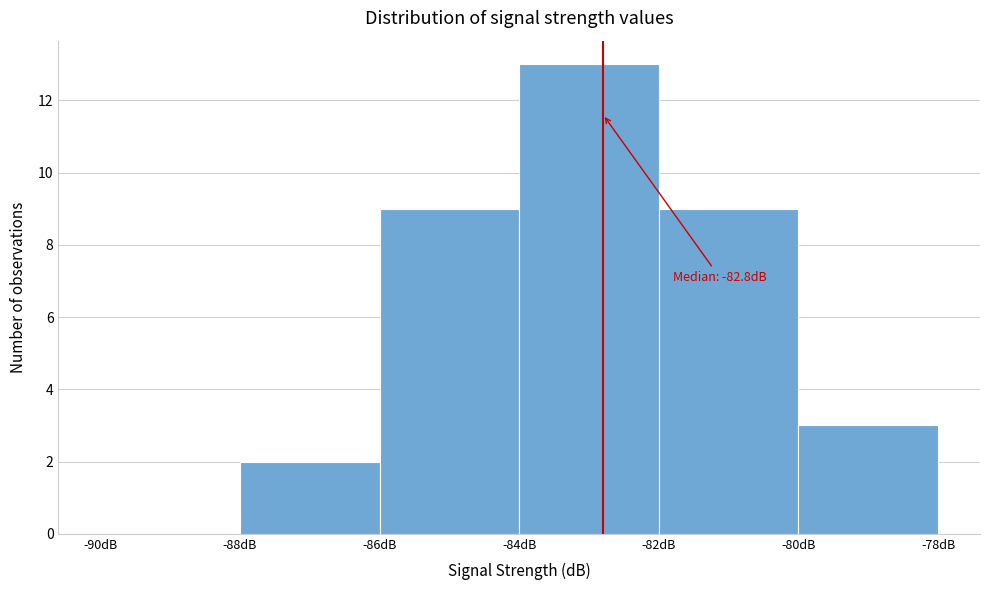

Over which range of the x-axis is the bar tallest?

-84 to -82